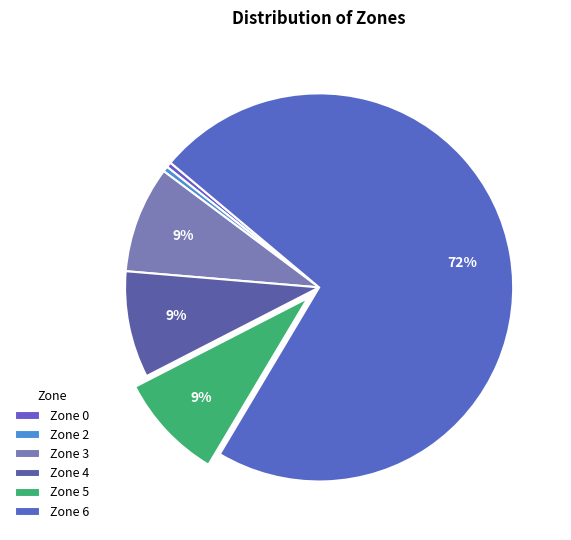

What percentage is NOT represented by Zone 2?

99.6%